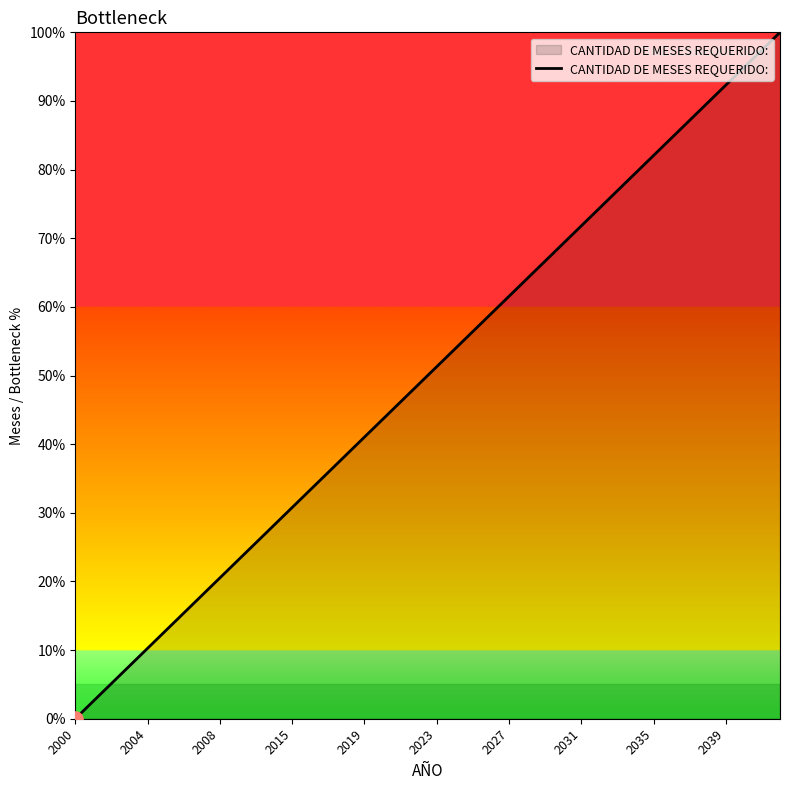

What is the difference between the maximum and minimum values?

100.0